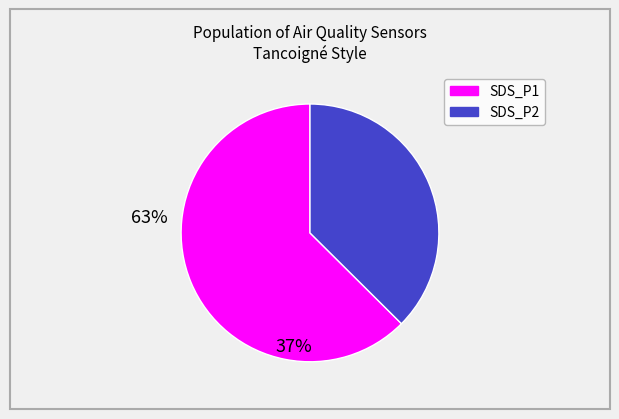

Rank the categories by value from highest to lowest.

SDS_P1, SDS_P2